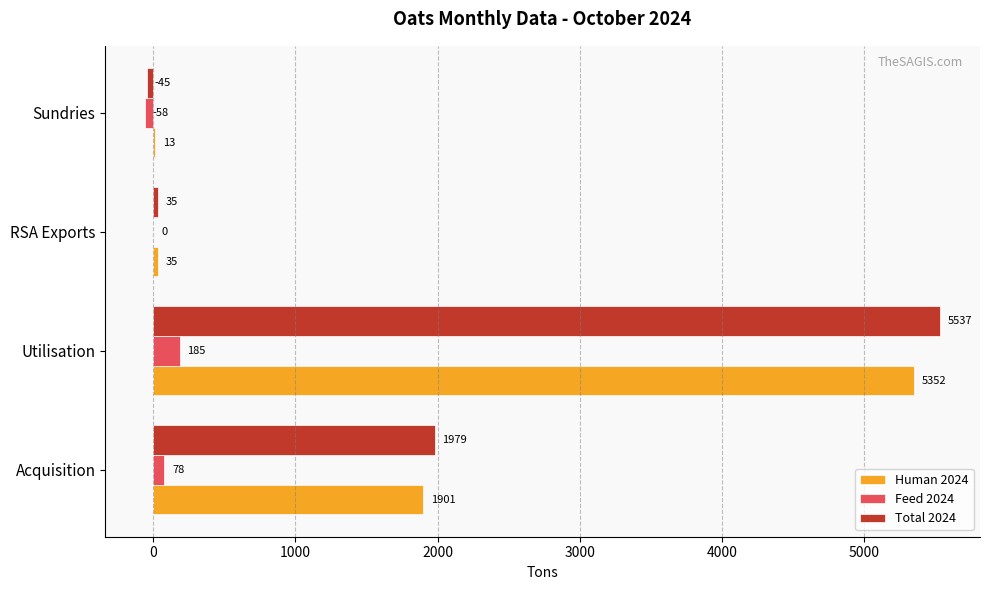

At which label is Human 2024 closest to 2682?

Acquisition